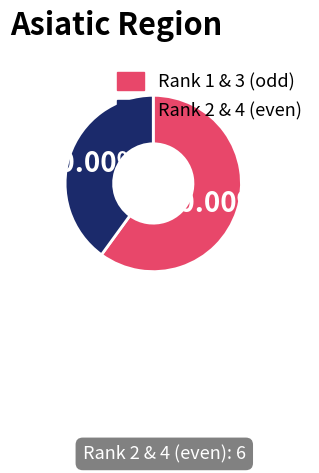

To the nearest percent, what is the difference between the largest and smallest slice percentages?

20%